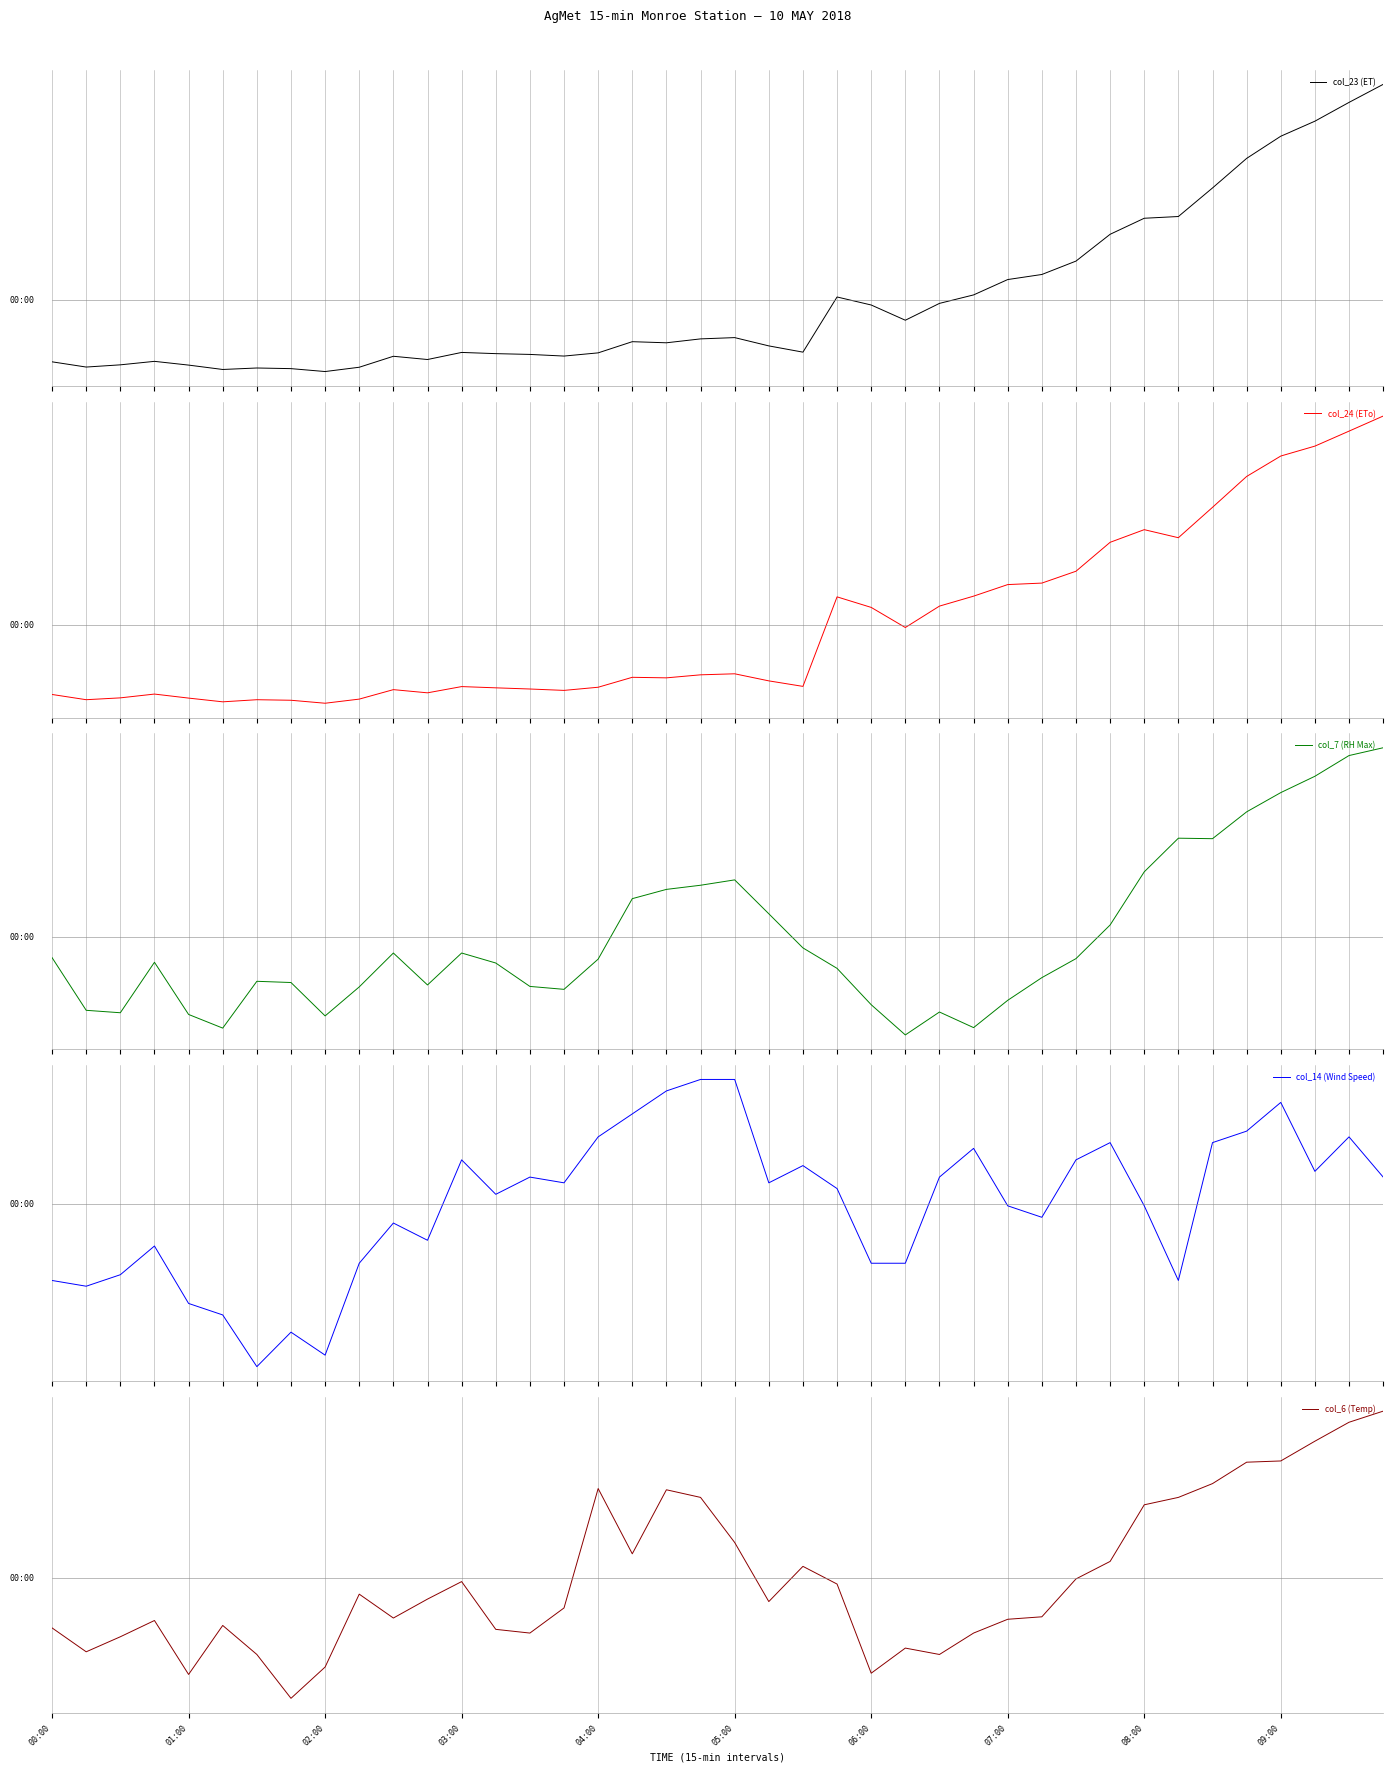

At 22, list the series in order from smallest to largest.

col_24 (ETo), col_23 (ET), col_7 (RH Max), col_6 (Temp), col_14 (Wind Speed)